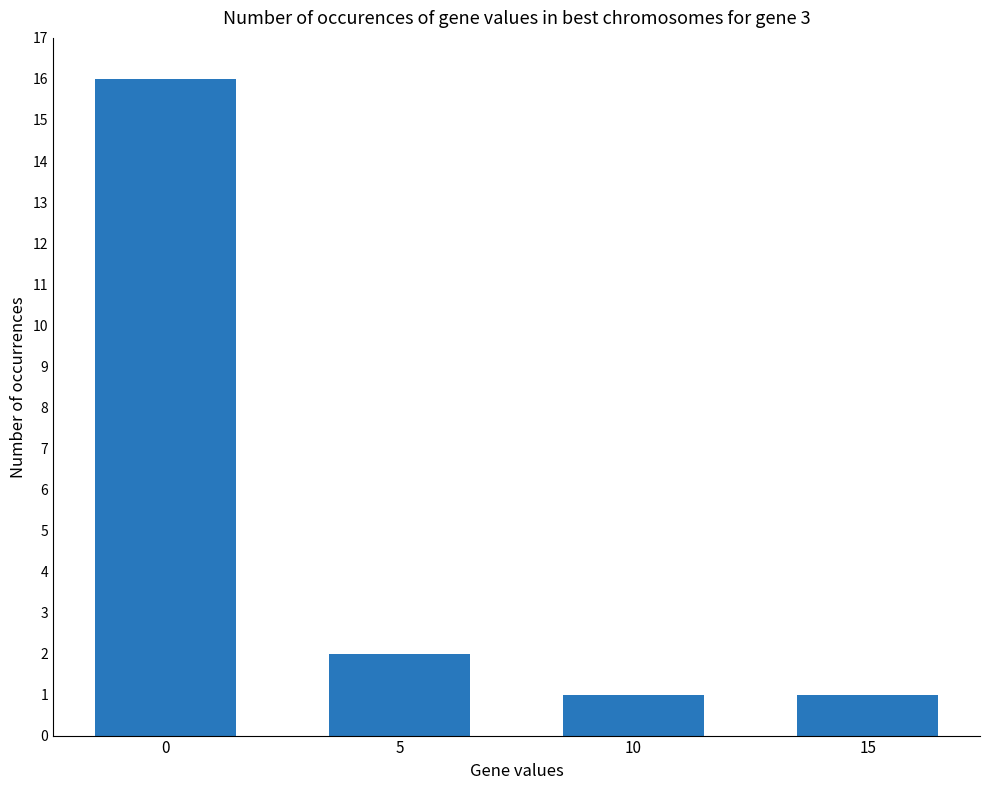

Reading right to left, extract all data points from this chart.

15=1	10=1	5=2	0=16